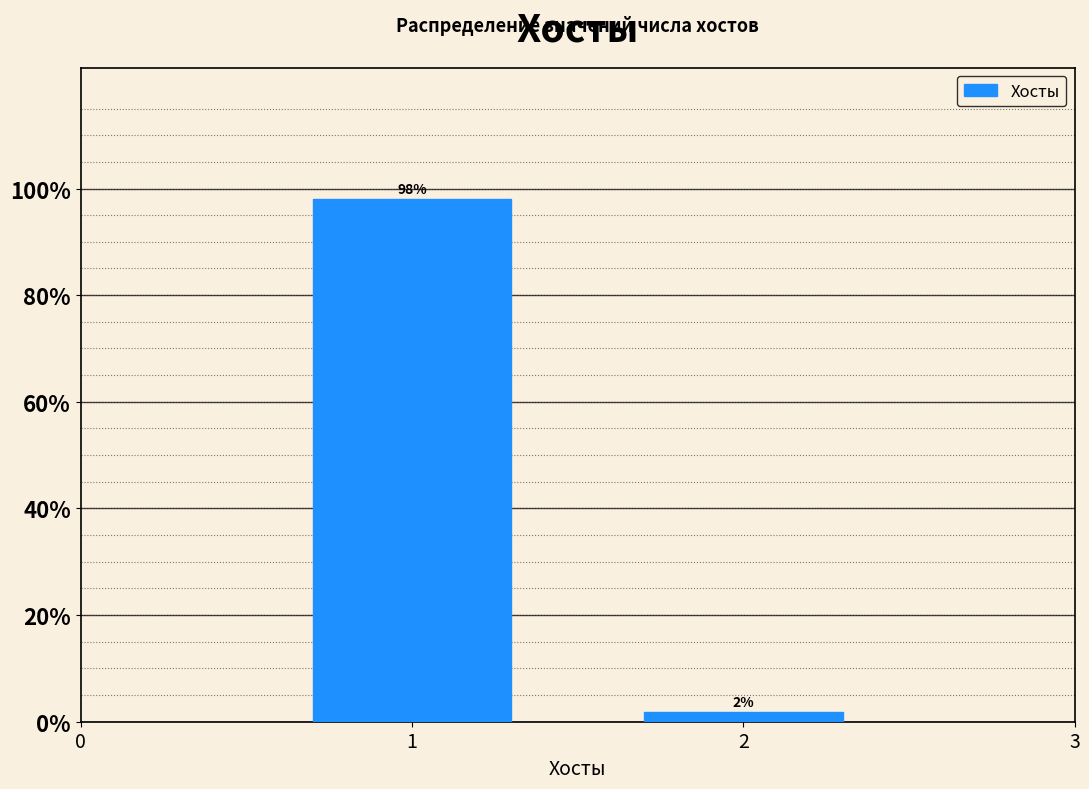

Rank the categories by value from lowest to highest.

2, 1